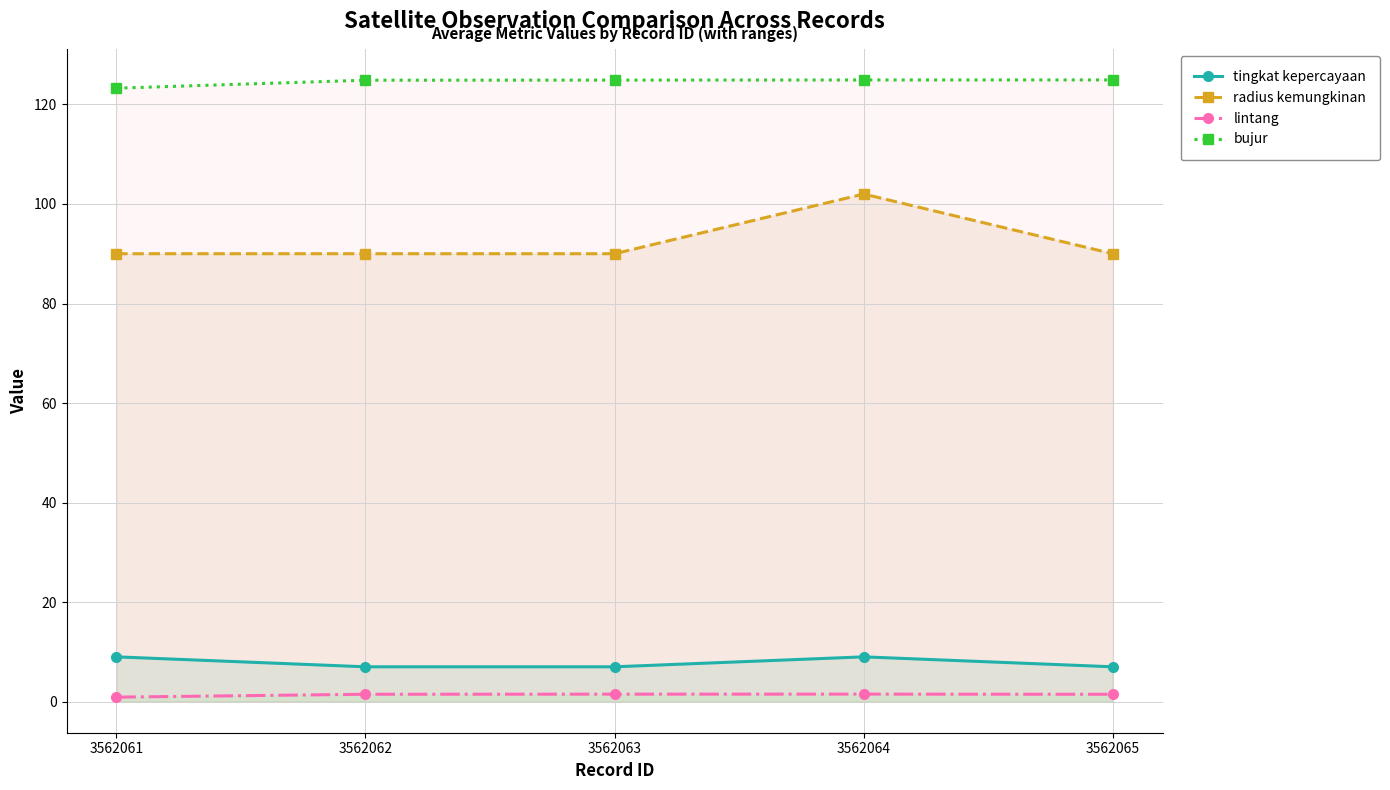

Is it true that tingkat kepercayaan equals 7.0 at 3562062?

True